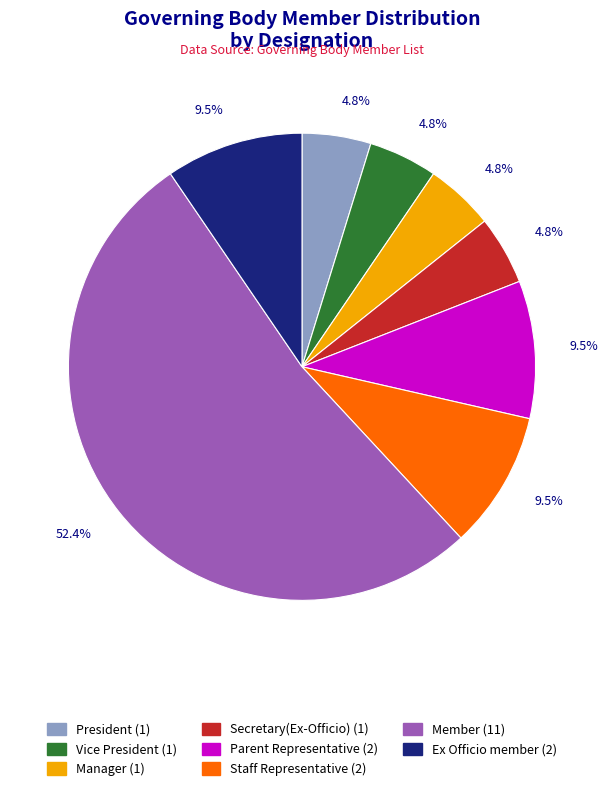

Does any single category account for the majority?

Yes